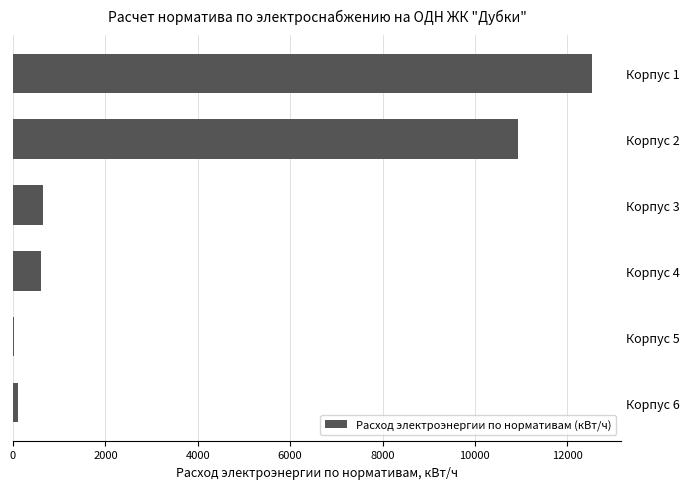

What is the ratio of the value at Корпус 1 to the value at Корпус 2?

1.1